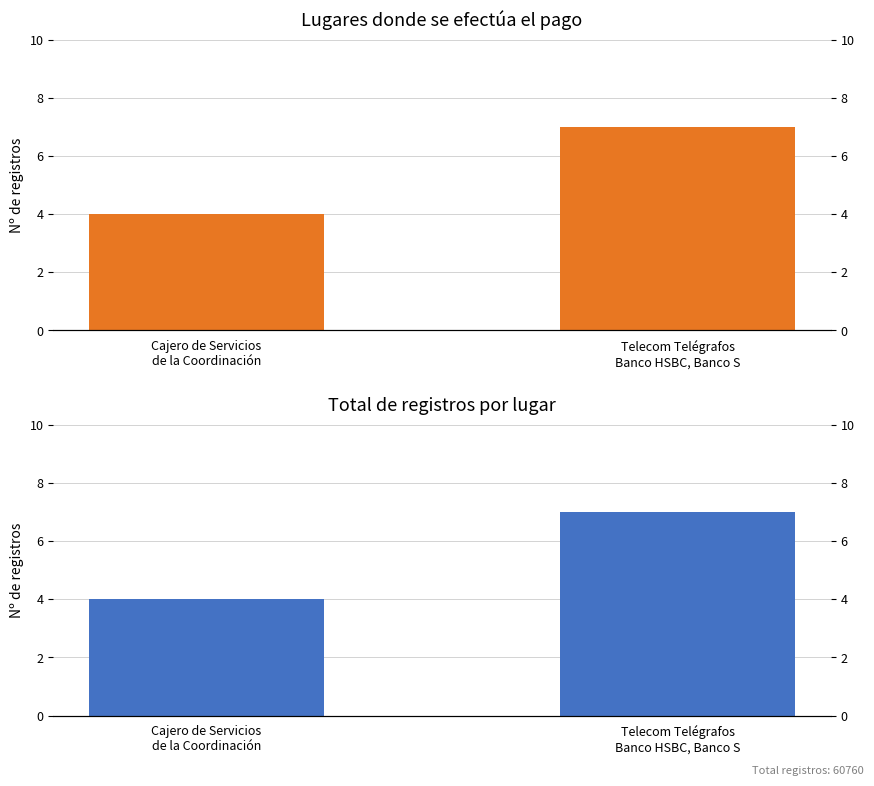

Reading left to right, list all the values displayed in this chart.

Lugares de pago: Cajero de Servicios
de la Coordinación=4	Telecom Telégrafos
Banco HSBC, Banco S=7
Total registros: Cajero de Servicios
de la Coordinación=4	Telecom Telégrafos
Banco HSBC, Banco S=7